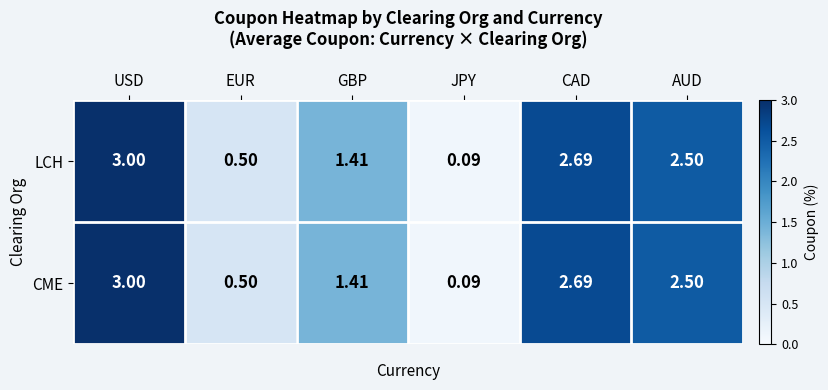

Where does the LCH series first go above 2?

USD